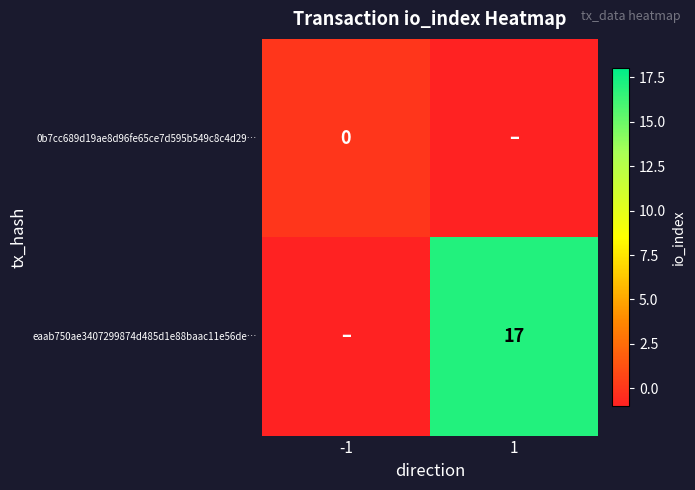

The value of eaab750ae3407299874d485d1e88baac11e56de… at 1 is 27. True or false?

False